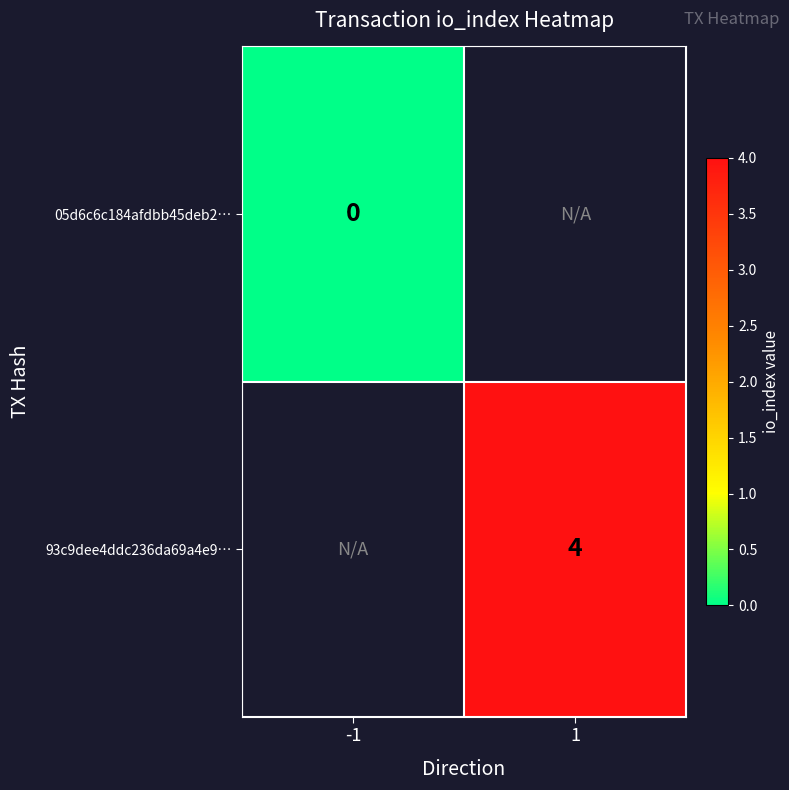

The 93c9dee4ddc236da69a4e9… series shows 4.0 at 1. True or false?

True